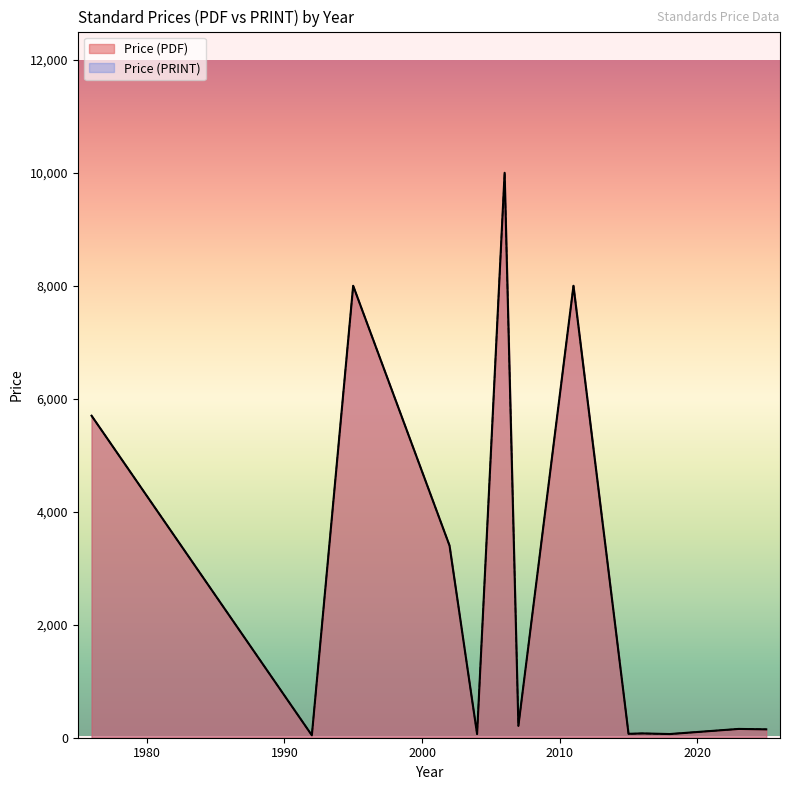

True or false: Price (PRINT) and Price (PDF) intersect in this chart.

False